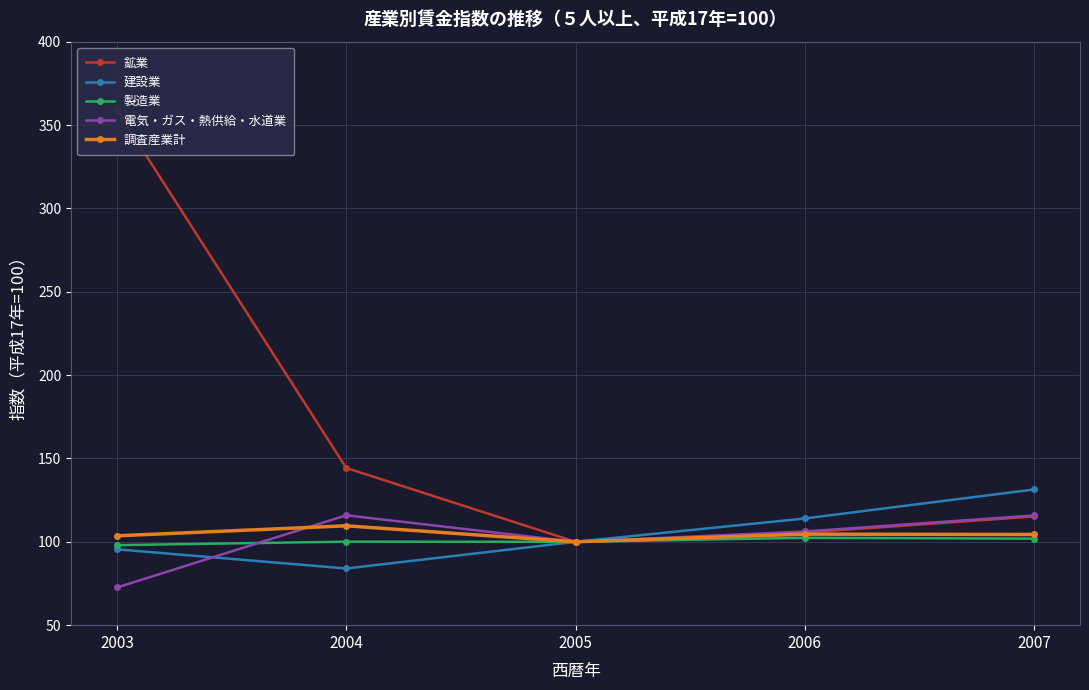

Reading left to right, what are all the values shown in this chart?

鉱業: 2003=359.1	2004=144.3	2005=100.0	2006=105.5	2007=115.2
建設業: 2003=95.5	2004=84.0	2005=100.0	2006=114.0	2007=131.4
製造業: 2003=98.0	2004=100.1	2005=100.0	2006=102.4	2007=101.9
電気・ガス・熱供給・水道業: 2003=72.6	2004=115.9	2005=100.0	2006=106.2	2007=115.8
調査産業計: 2003=103.6	2004=109.6	2005=100.0	2006=104.6	2007=104.4